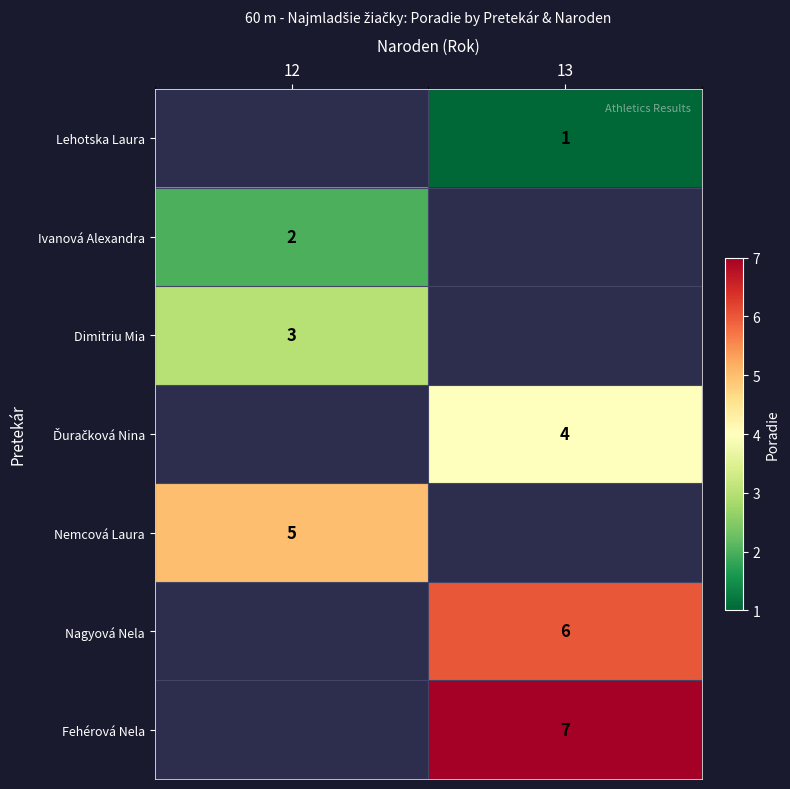

The Nagyová Nela series shows 6 at 13. True or false?

True